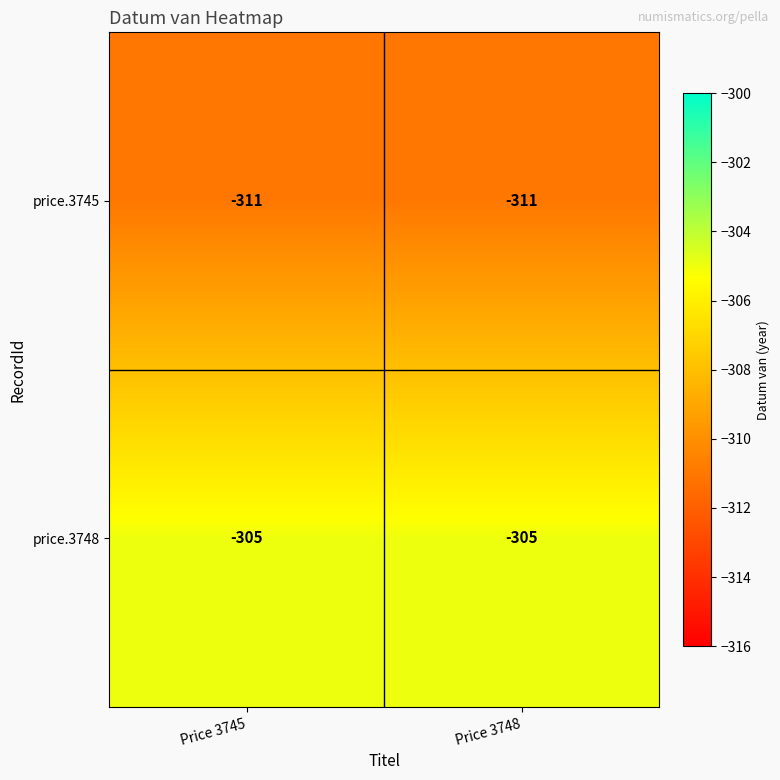

What is the lowest value of the price.3745 series?

-311